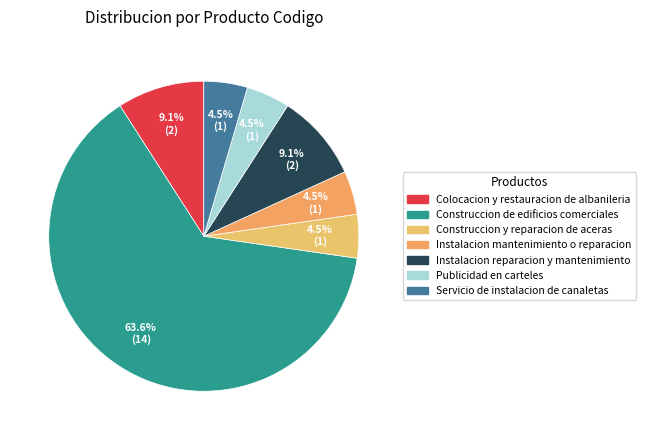

To the nearest percent, what percentage of the pie is Publicidad en carteles?

5%